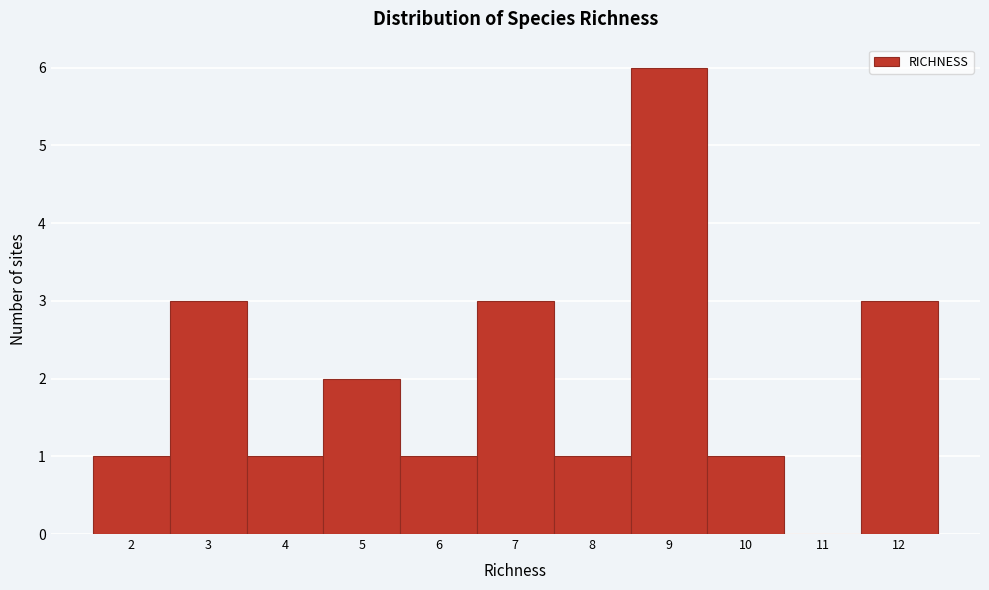

Which range on the x-axis has the tallest bar?

8.5 to 9.5